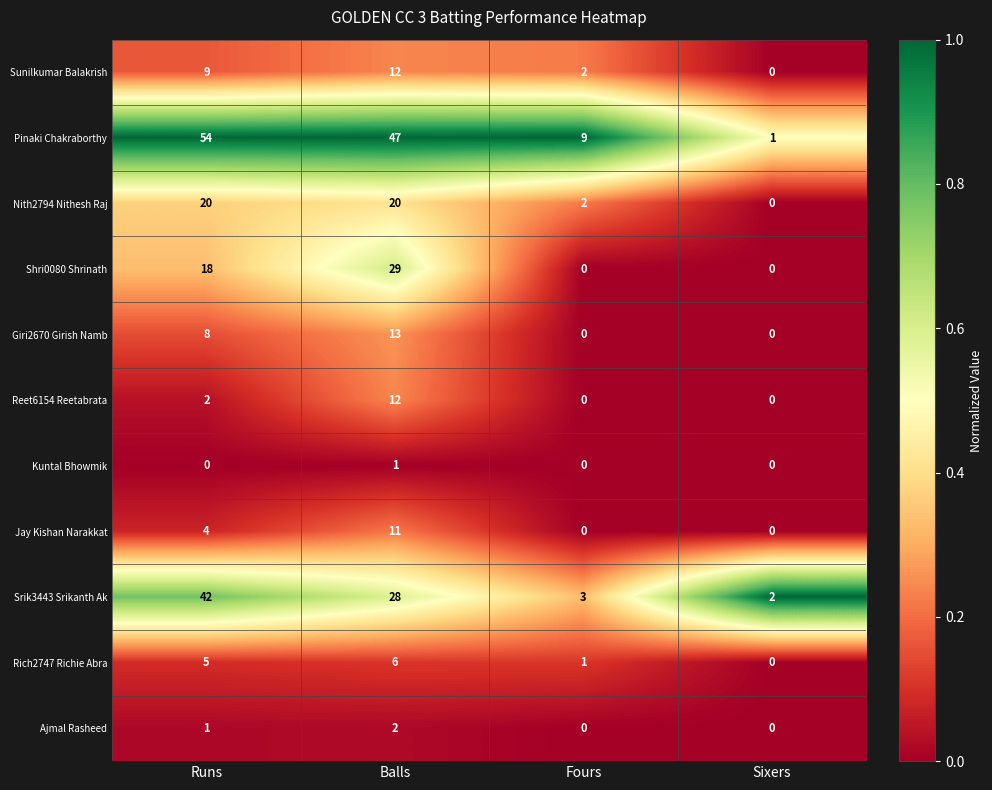

What is the sum of all Sunilkumar Balakrish values?

23